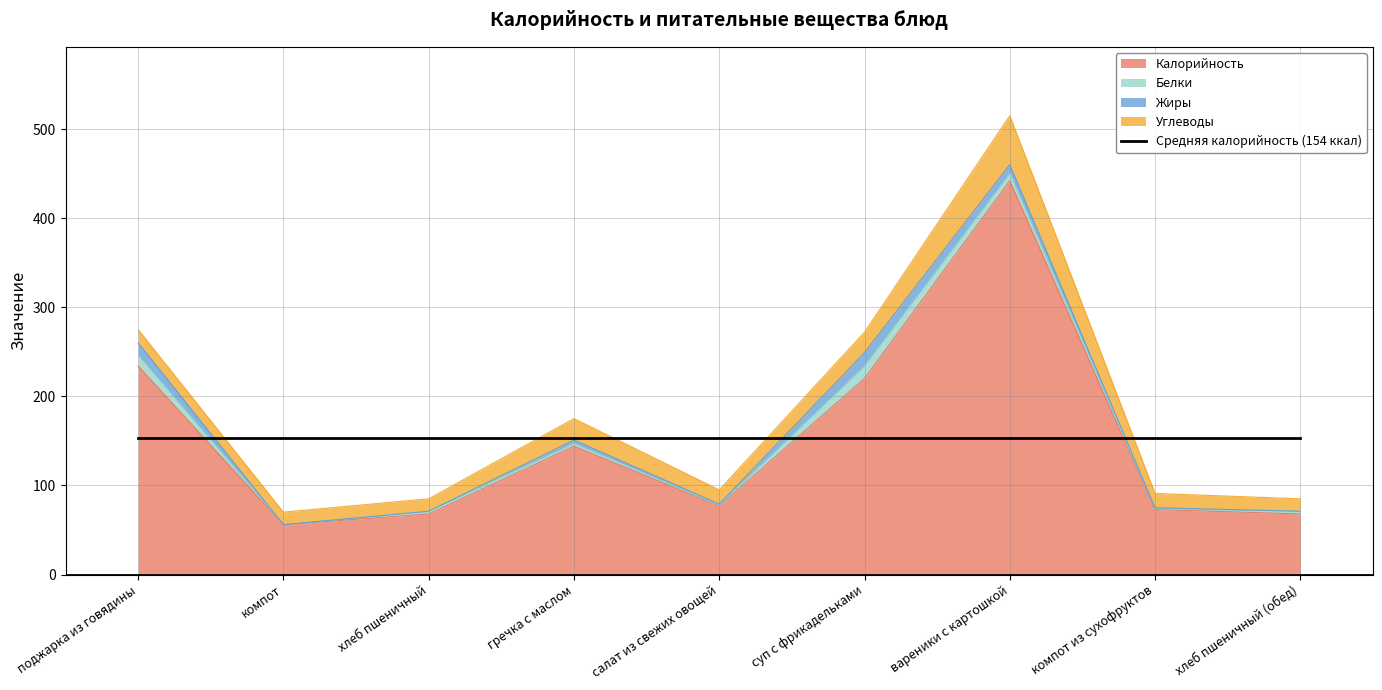

At how many categories does at least one series exceed 116?

4